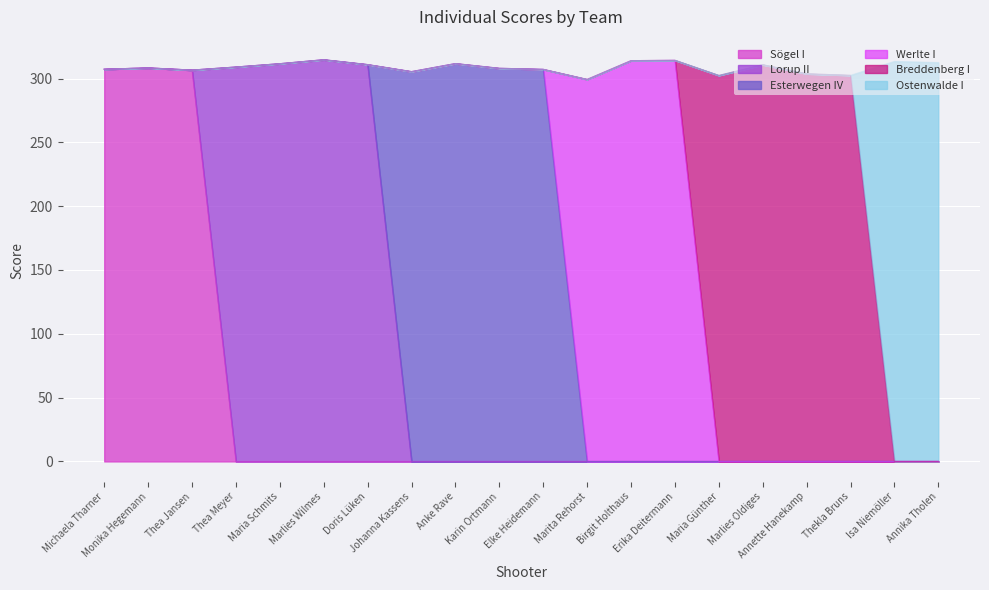

What is the difference between the maximum and minimum values in the Sögel I series?

308.3